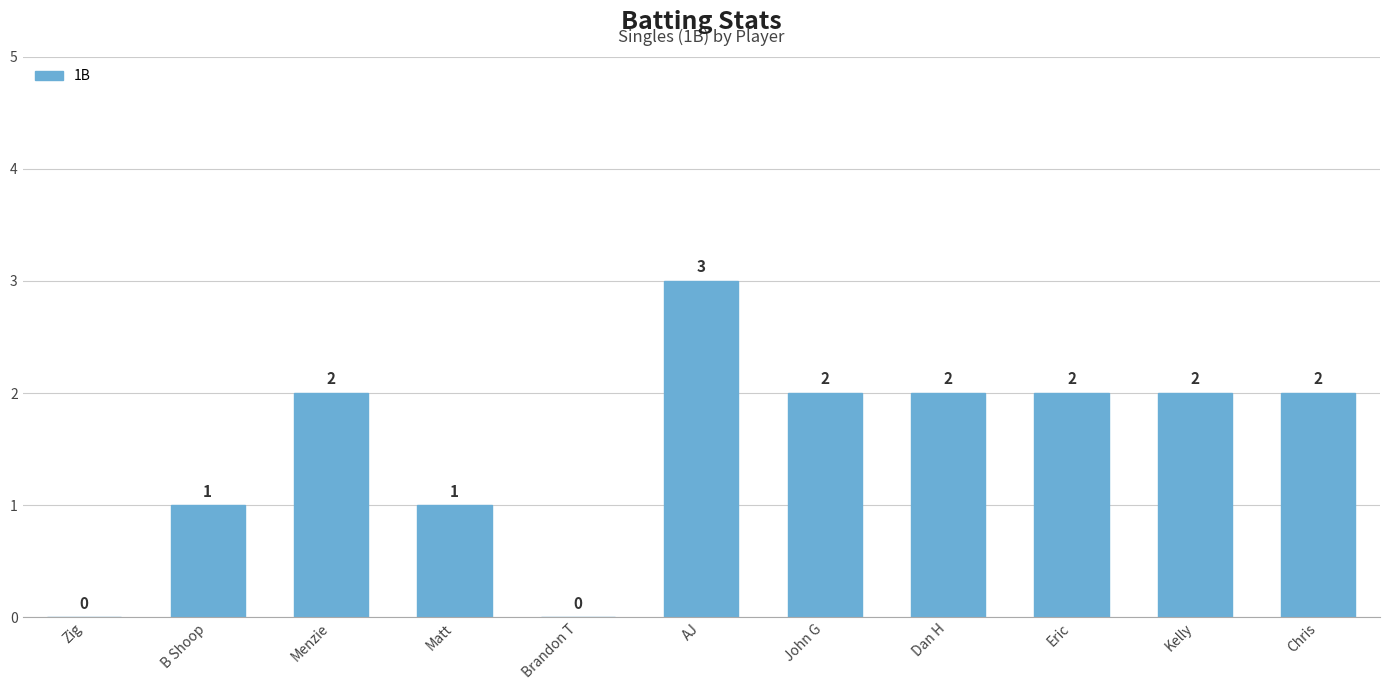

Which has a higher value, Zig or Chris?

Chris